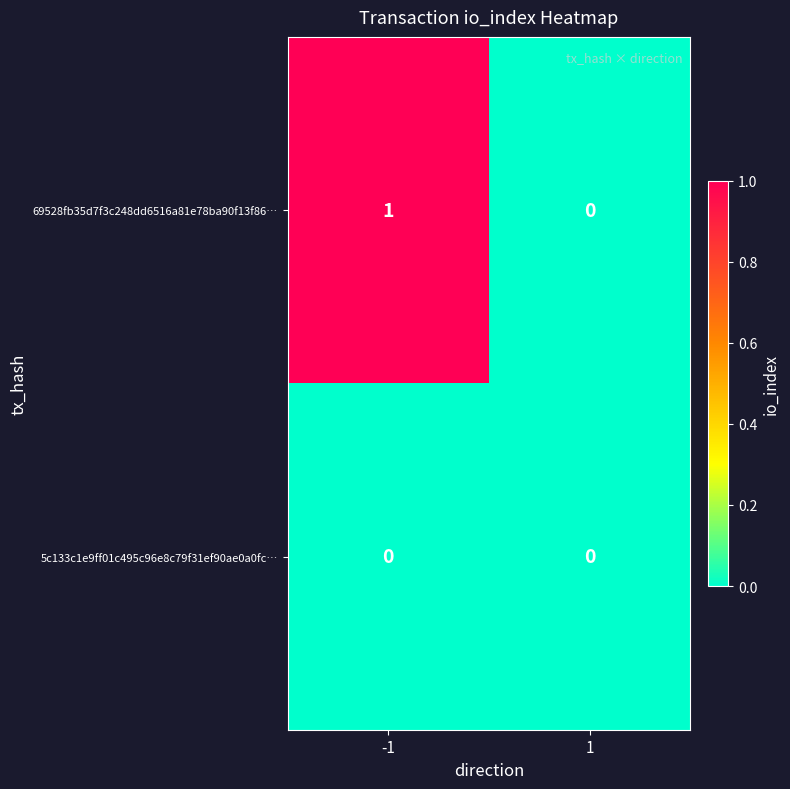

Reading left to right, transcribe all the data shown in this chart.

69528fb35d7f3c248dd6516a81e78ba90f13f86…: 1	0
5c133c1e9ff01c495c96e8c79f31ef90ae0a0fc…: 0	0